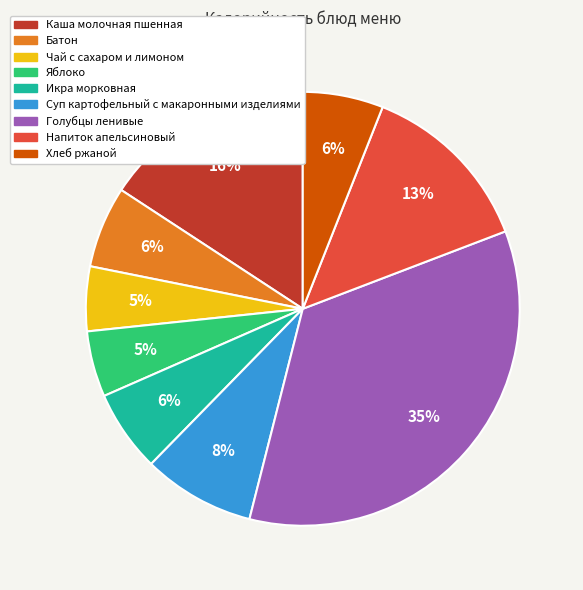

Count the number of slices in the pie.

9